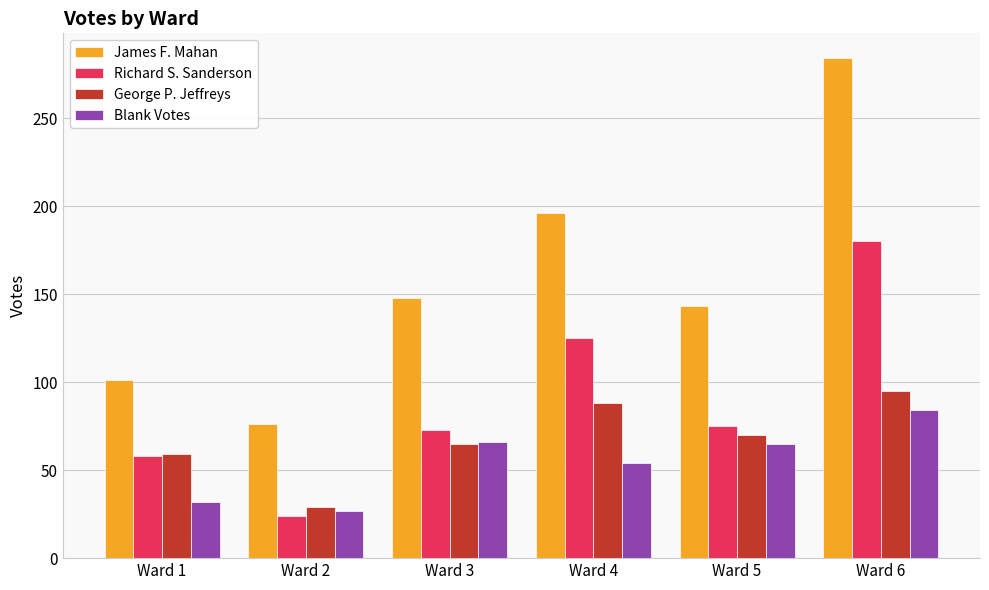

What is the difference between the highest and lowest values at Ward 2?

52